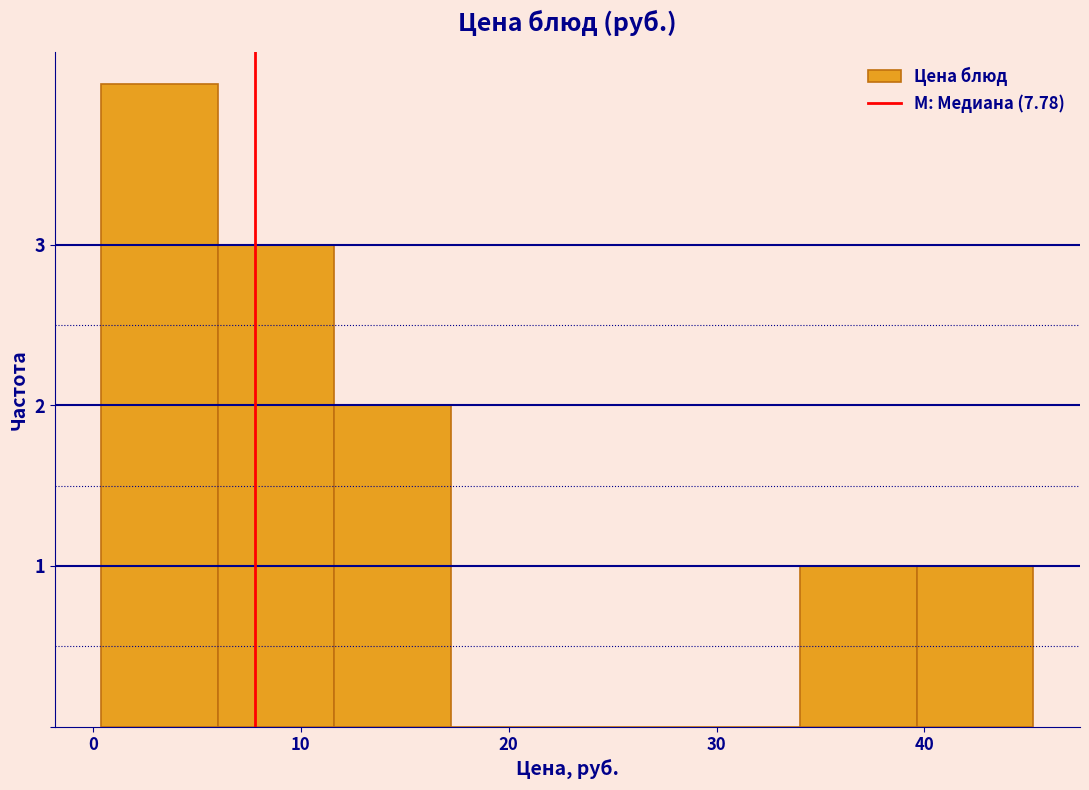

Reading left to right, list every bar in this chart as the range it spans on the x-axis followed by its height. Neither the bar edges nor the heights are printed on the chart, so give them approximately, as read against the axes.

0 to 6: 4
6 to 12: 3
12 to 17: 2
17 to 23: 0
23 to 28: 0
28 to 34: 0
34 to 40: 1
40 to 45: 1